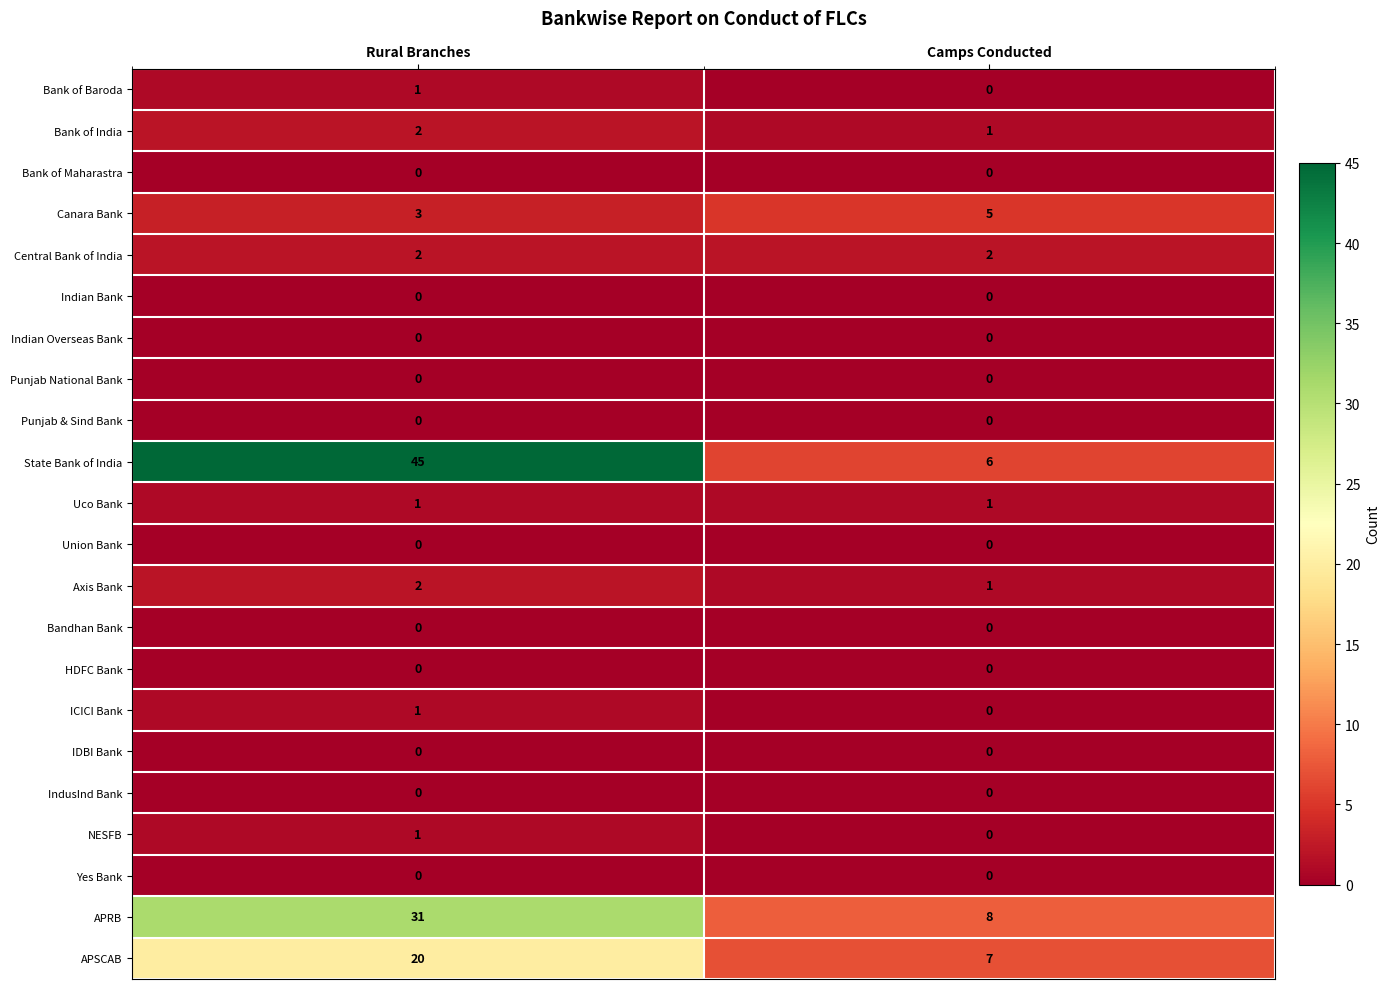

The State Bank of India series shows 45 at Rural Branches. True or false?

True